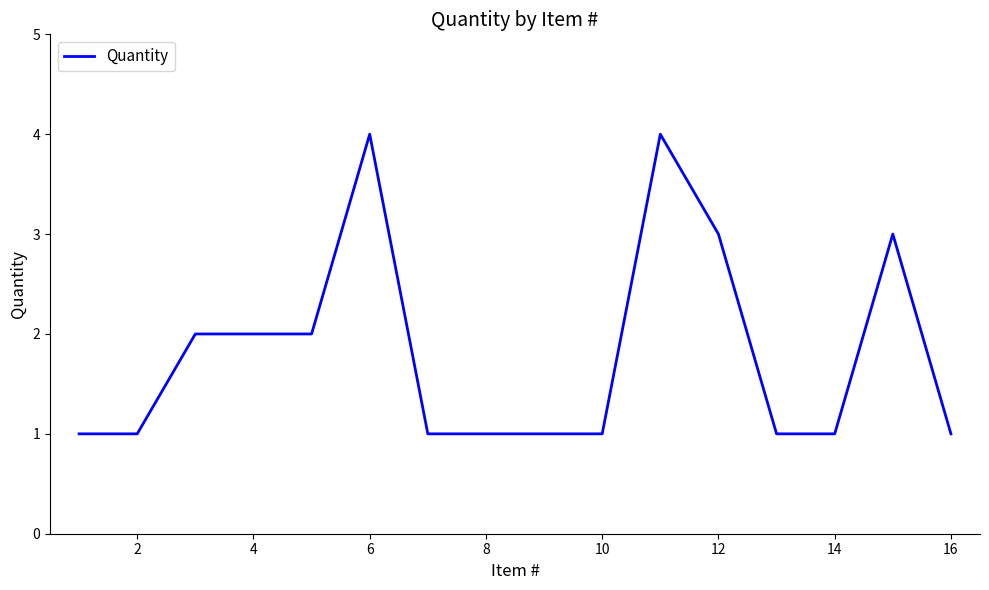

What is the difference between the maximum and minimum values?

3